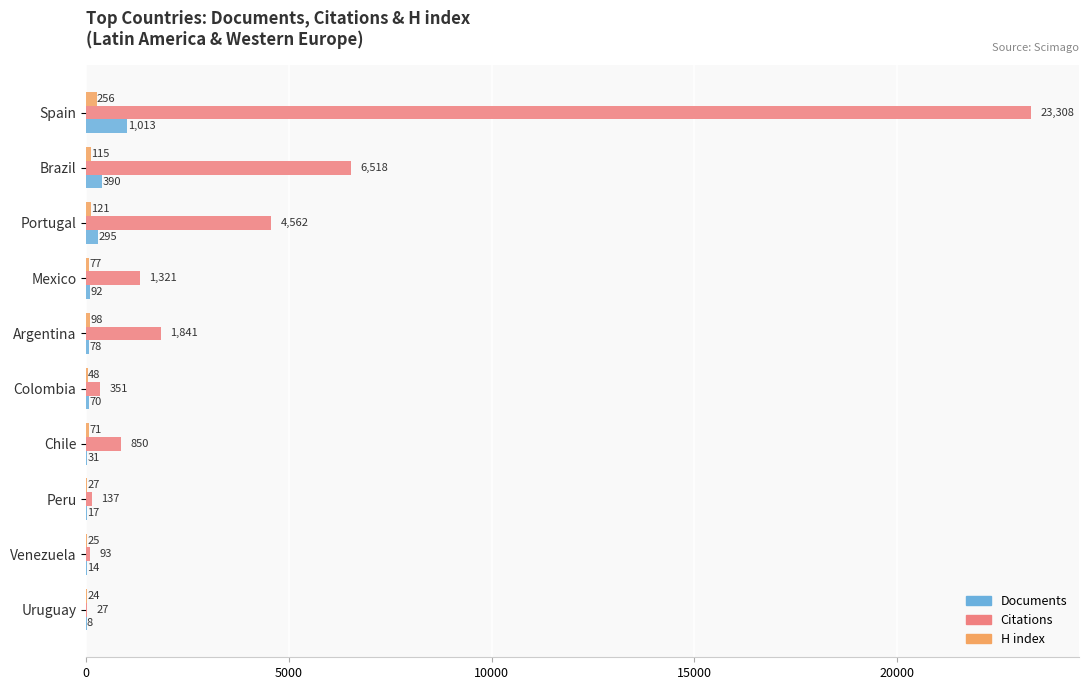

Where is Documents nearest to the value 510?

Brazil